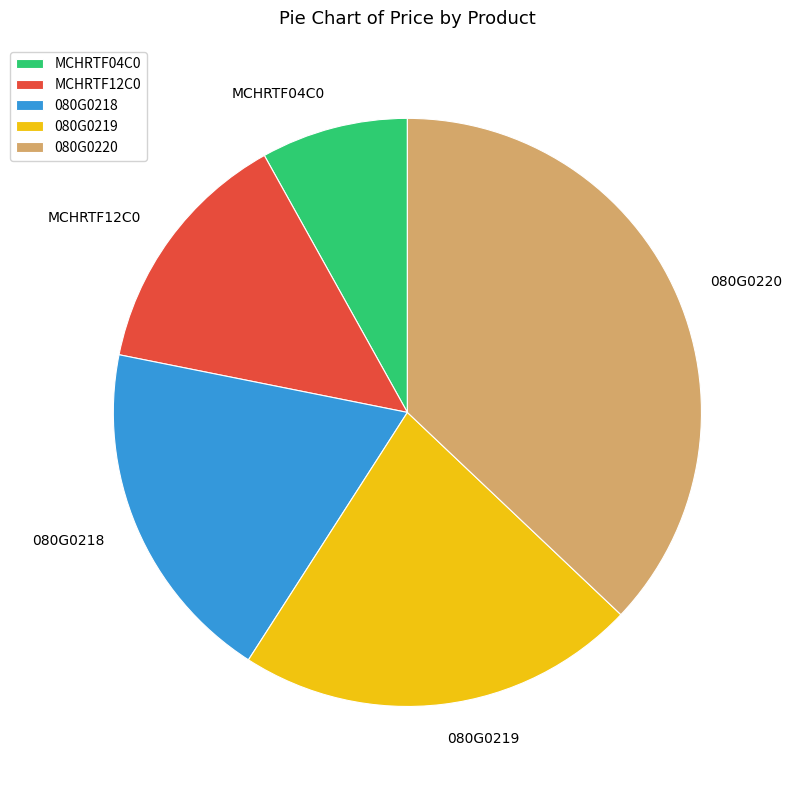

Approximately how many times larger is the value at 080G0220 compared to 080G0218?

1.9